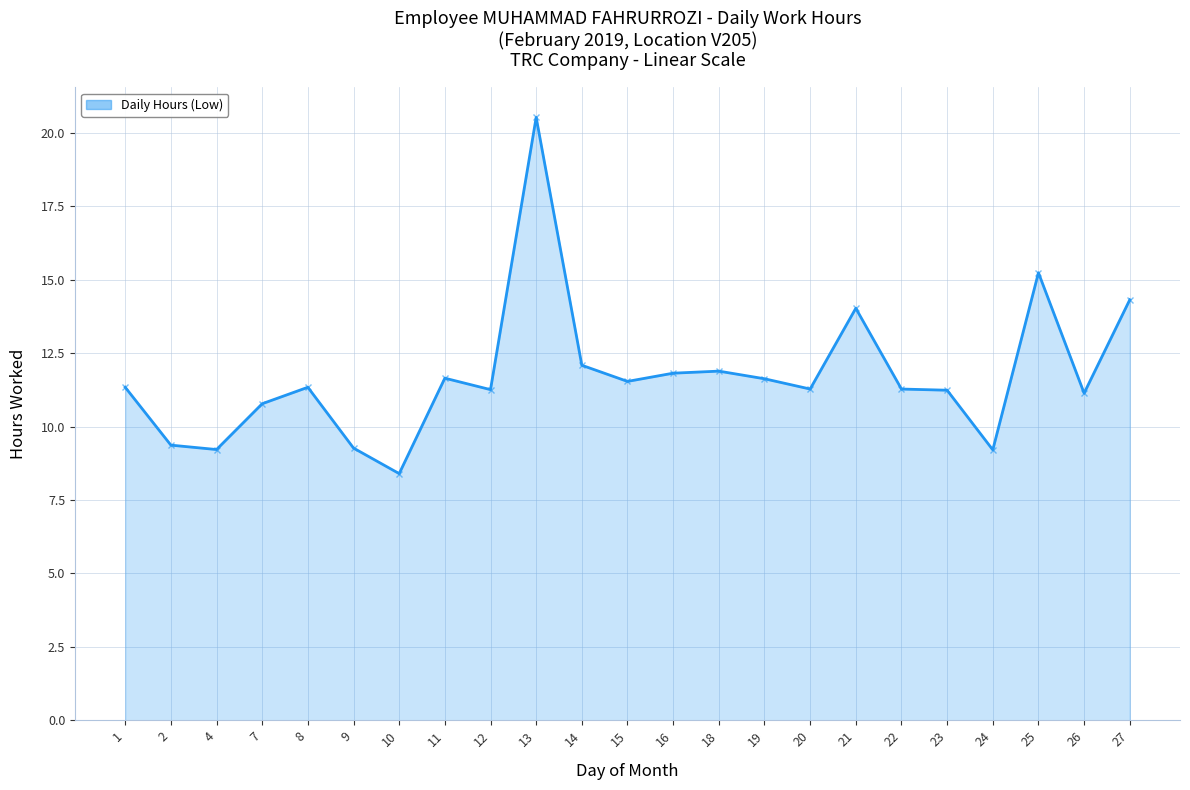

What is the maximum value shown in the chart?

20.5